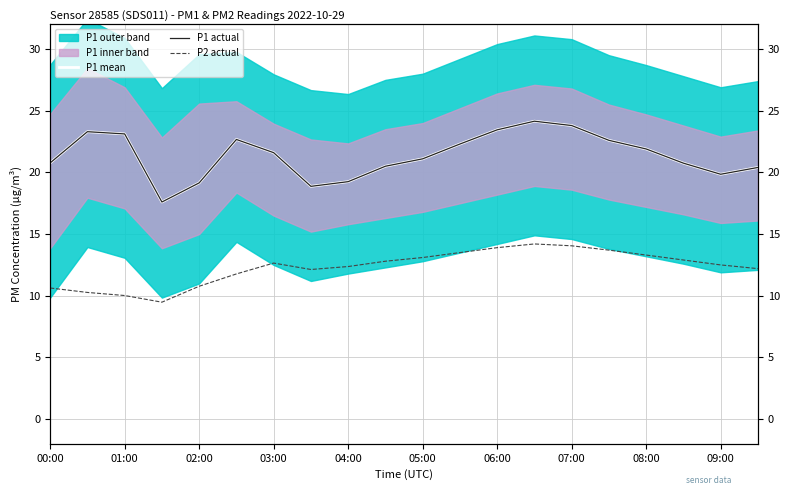

Rank the series at 05:00 from highest to lowest value.

P1 mean, P1 actual, P2 actual